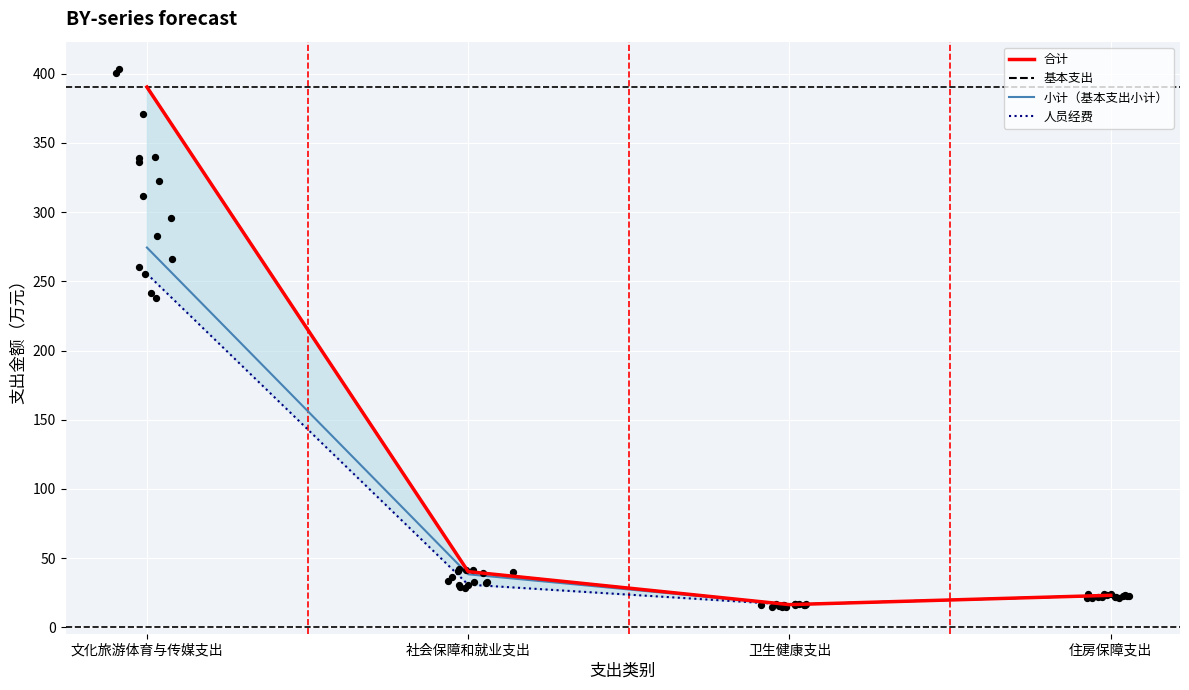

What is the total value across all series at 住房保障支出?

92.4